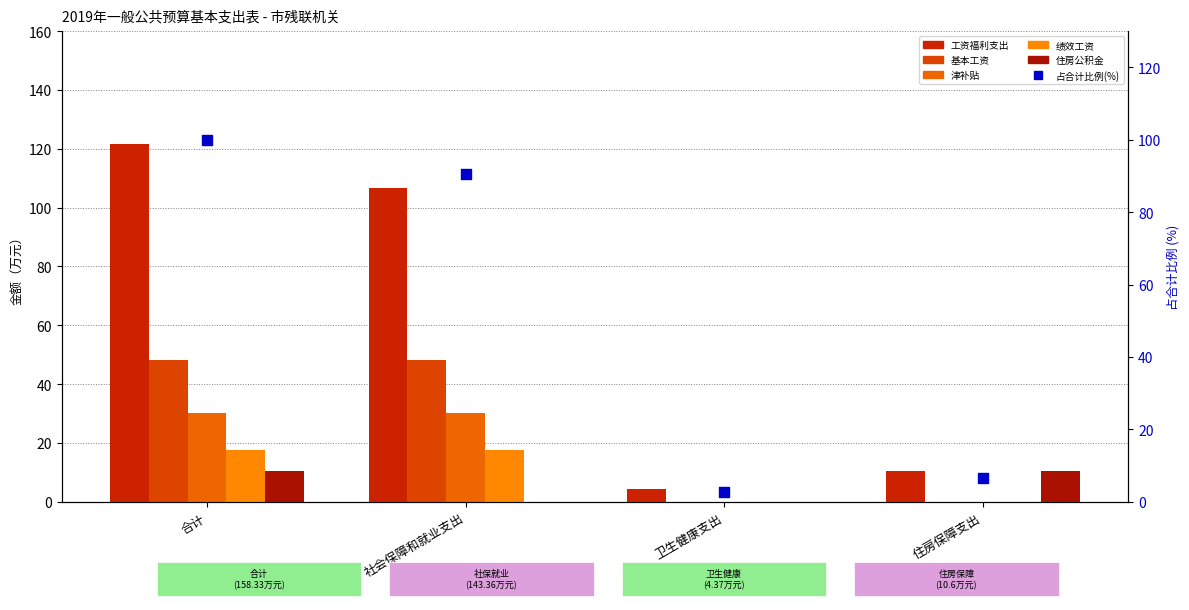

Which series has the largest total across all categories?

工资福利支出